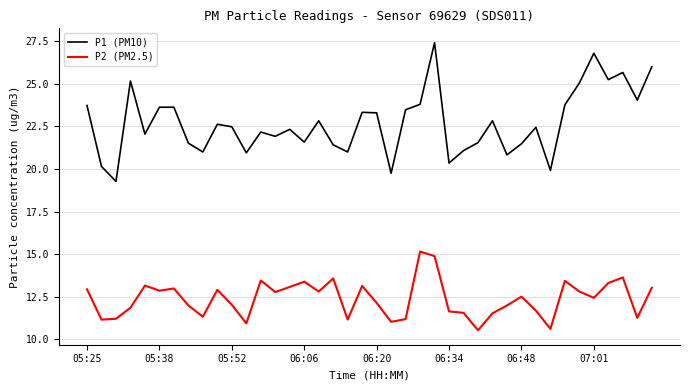

What is the difference between the maximum and minimum values in the P2 (PM2.5) series?

4.6